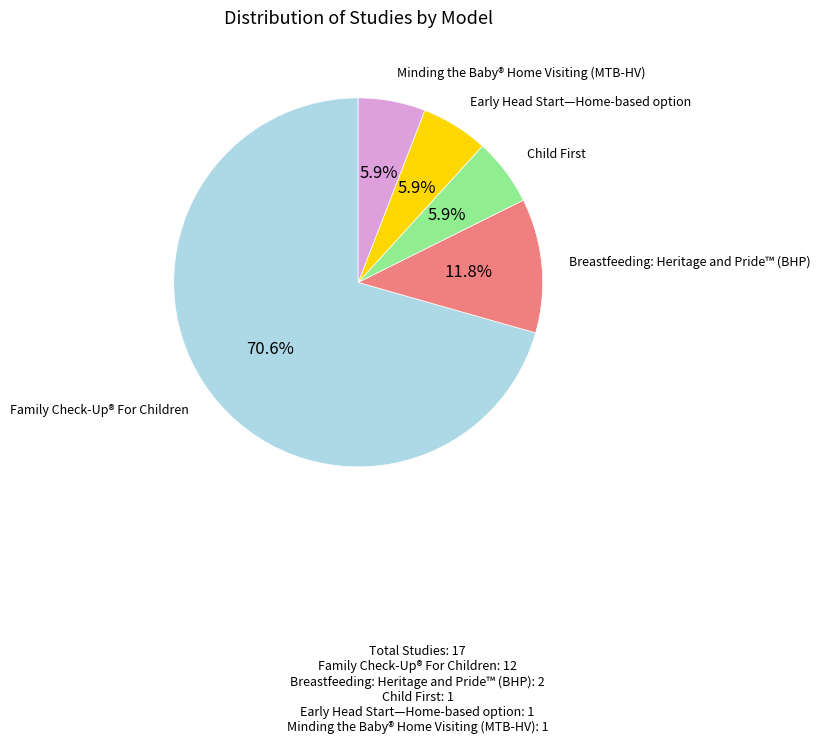

Is there a majority slice in this chart?

Yes